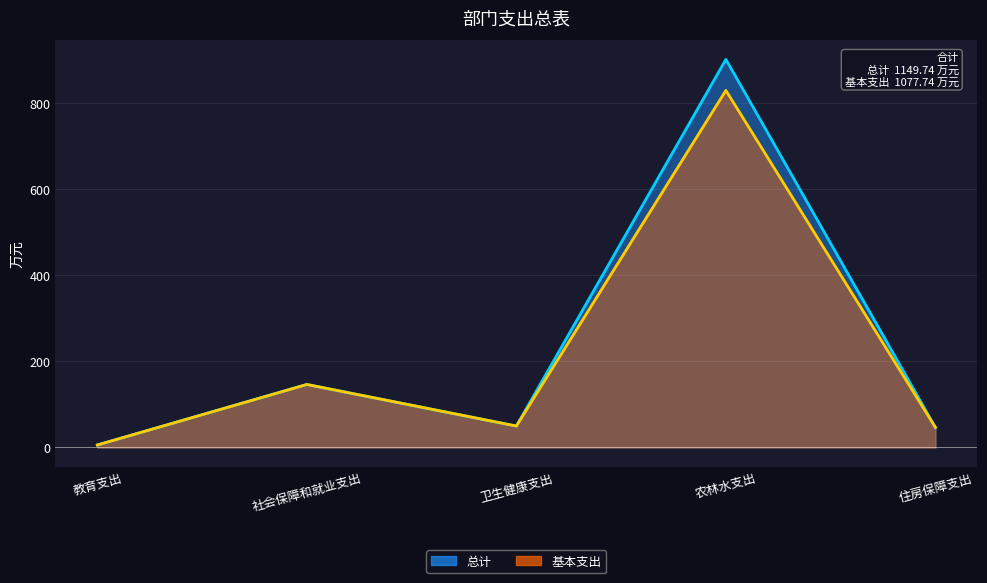

How many data points in 基本支出 are above 49?

3